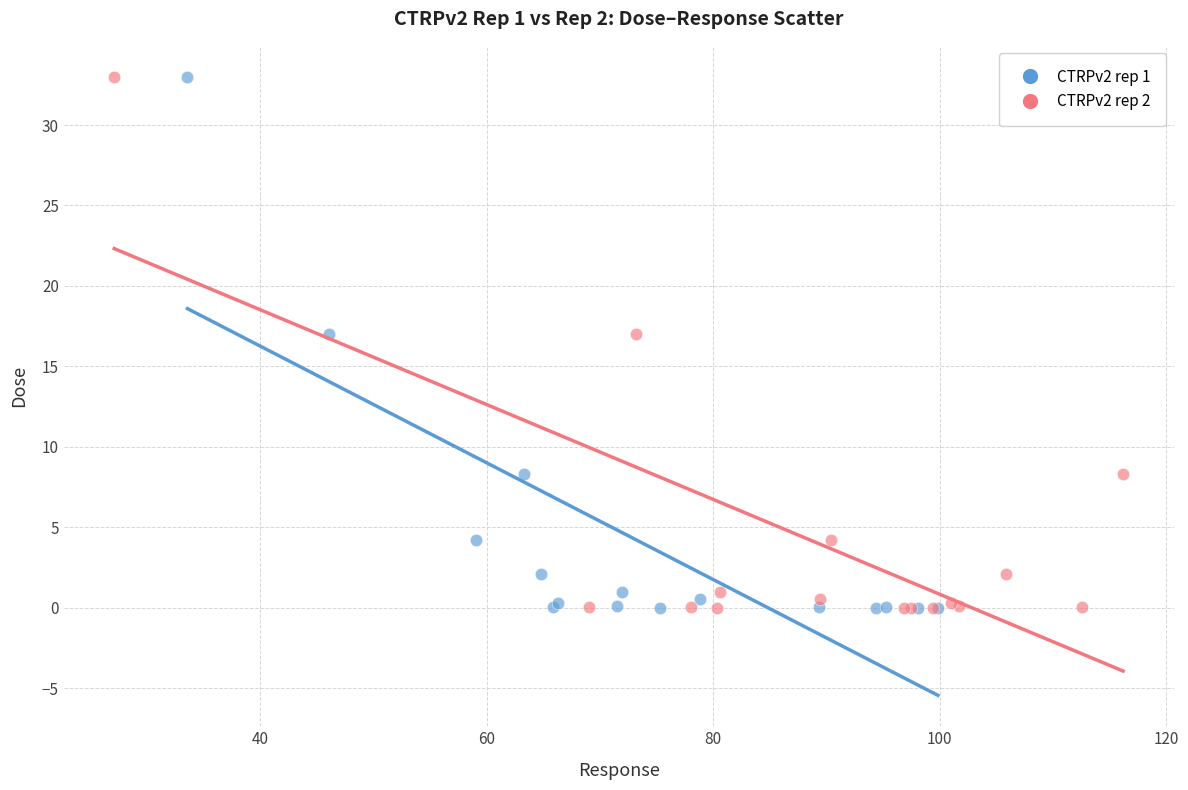

What are all the series names shown in the legend?

CTRPv2 rep 1, CTRPv2 rep 2